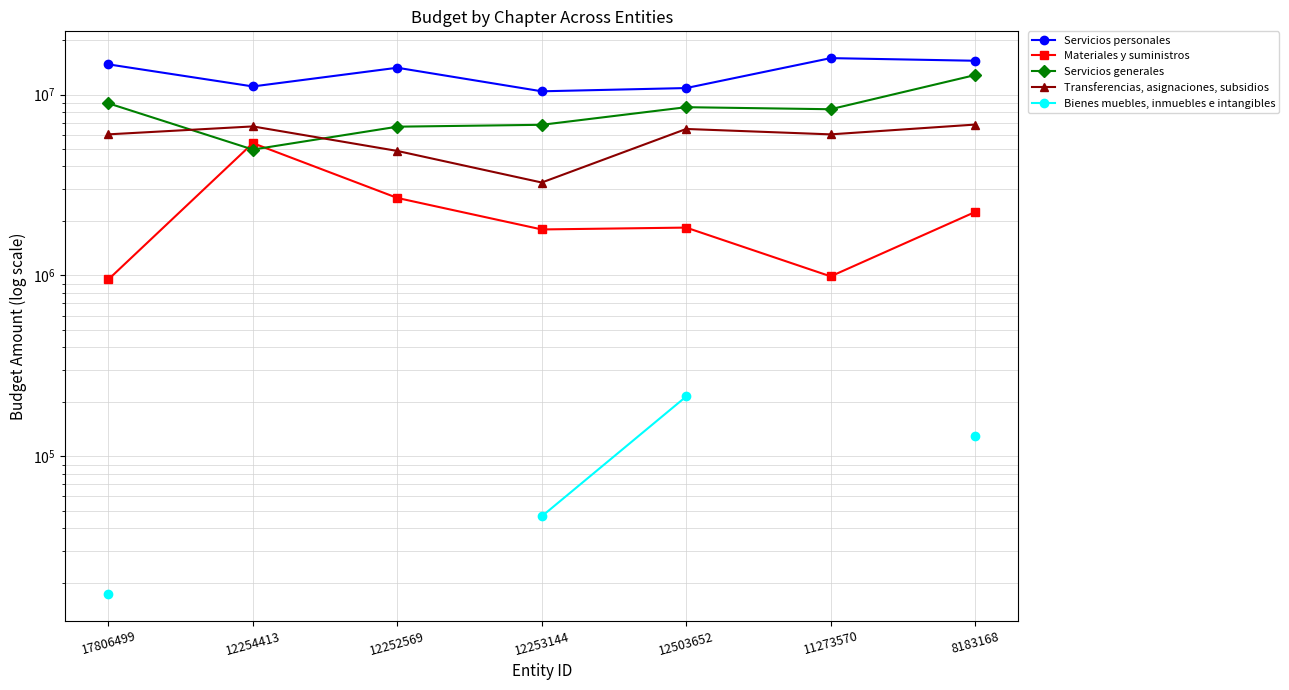

At which category is the sum across all series the highest?

8183168